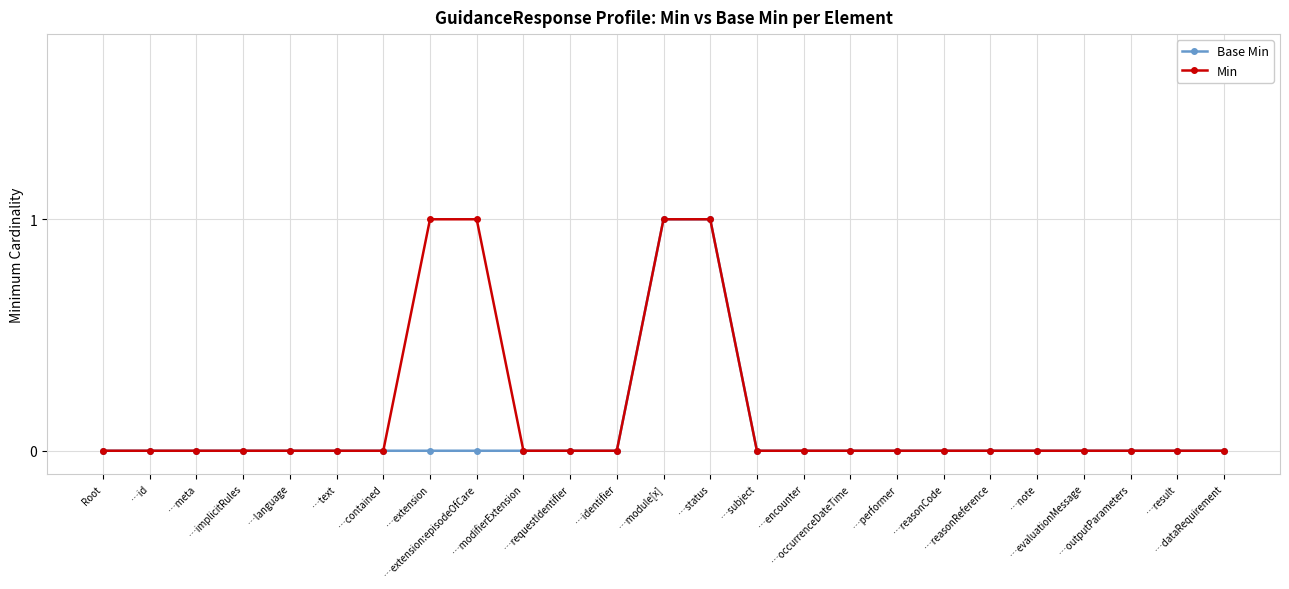

Rank the series by their average value, from lowest to highest.

Base Min, Min